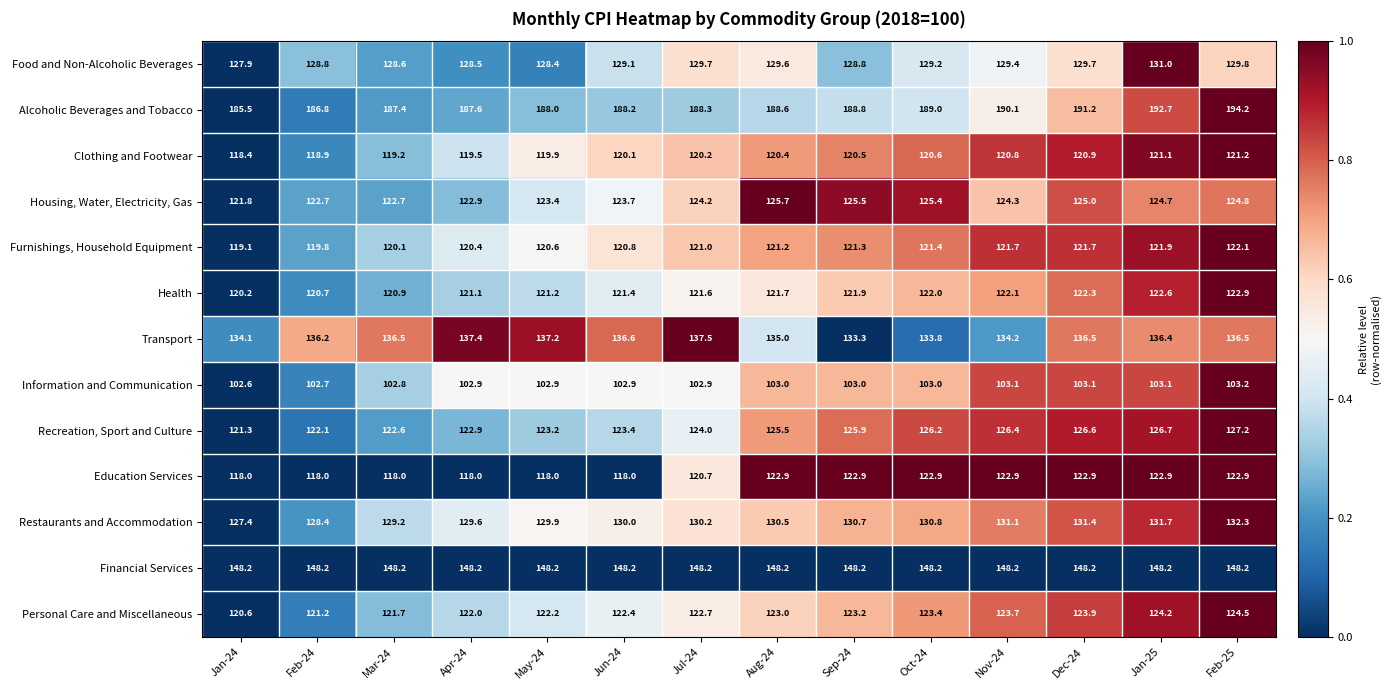

Is it true that Education Services equals 173.4 at Sep-24?

False